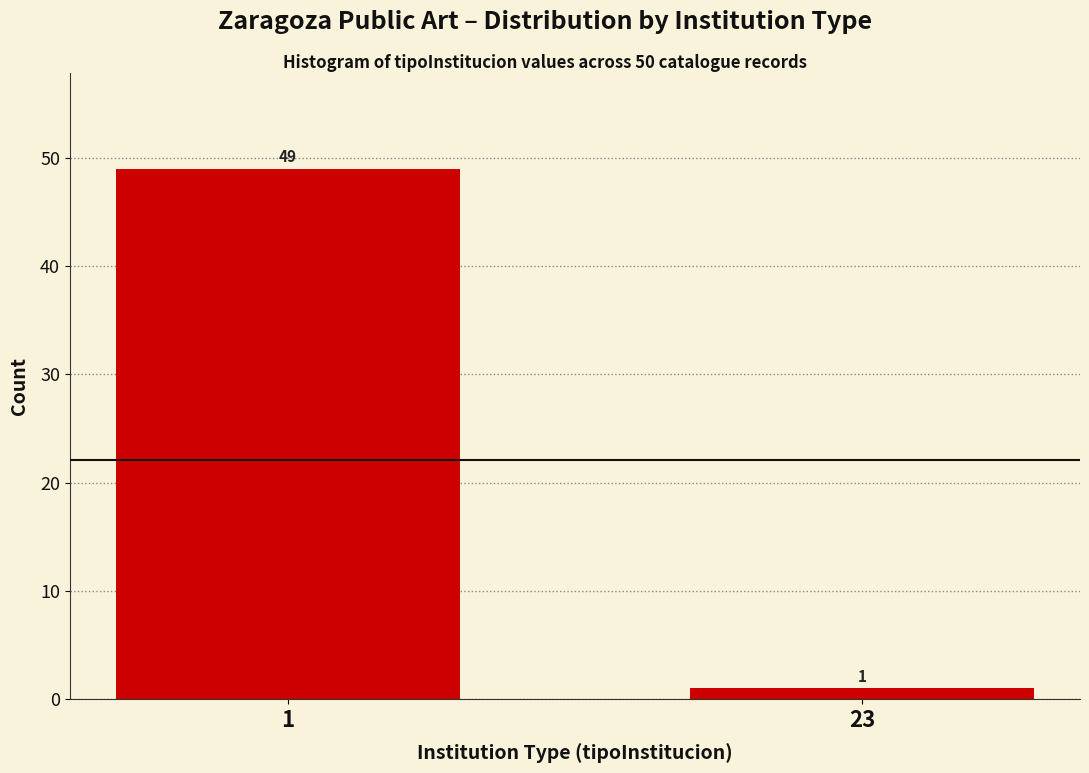

Reading right to left, transcribe all the data shown in this chart.

1	49